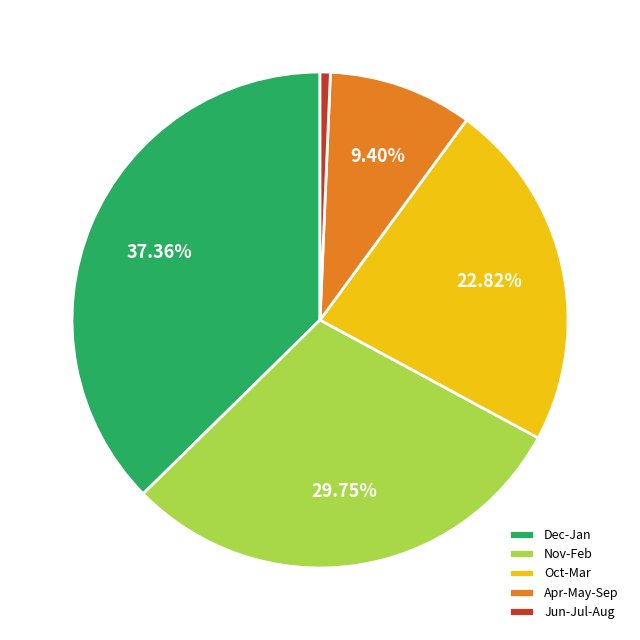

How many segments does this pie chart have?

5